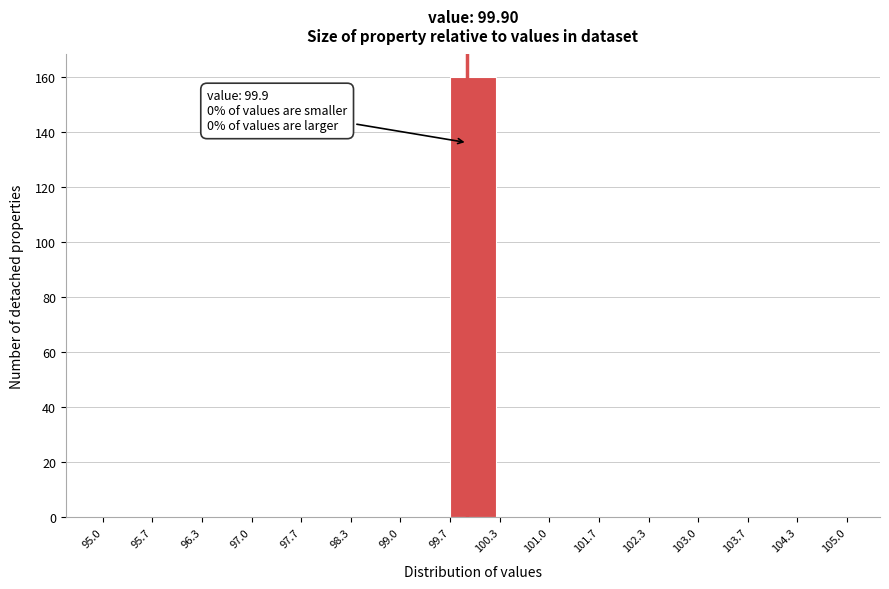

Over which range of the x-axis is the bar tallest?

99.7 to 100.3